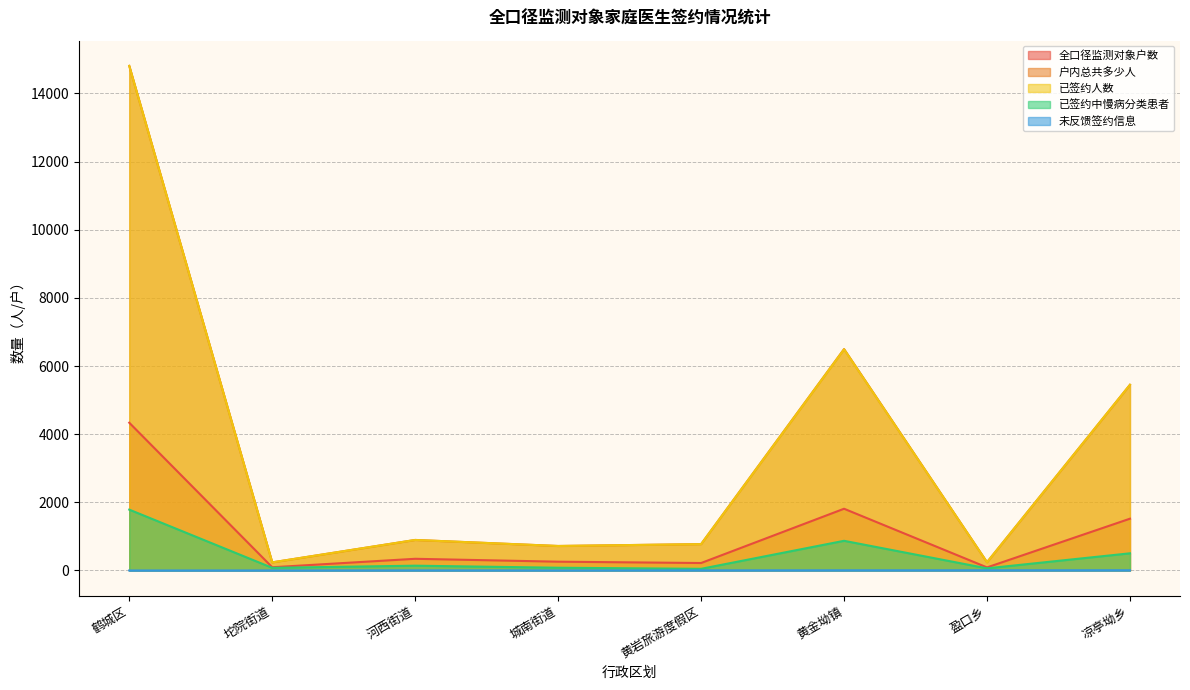

At which category does 已签约人数 reach its first local valley?

坨院街道